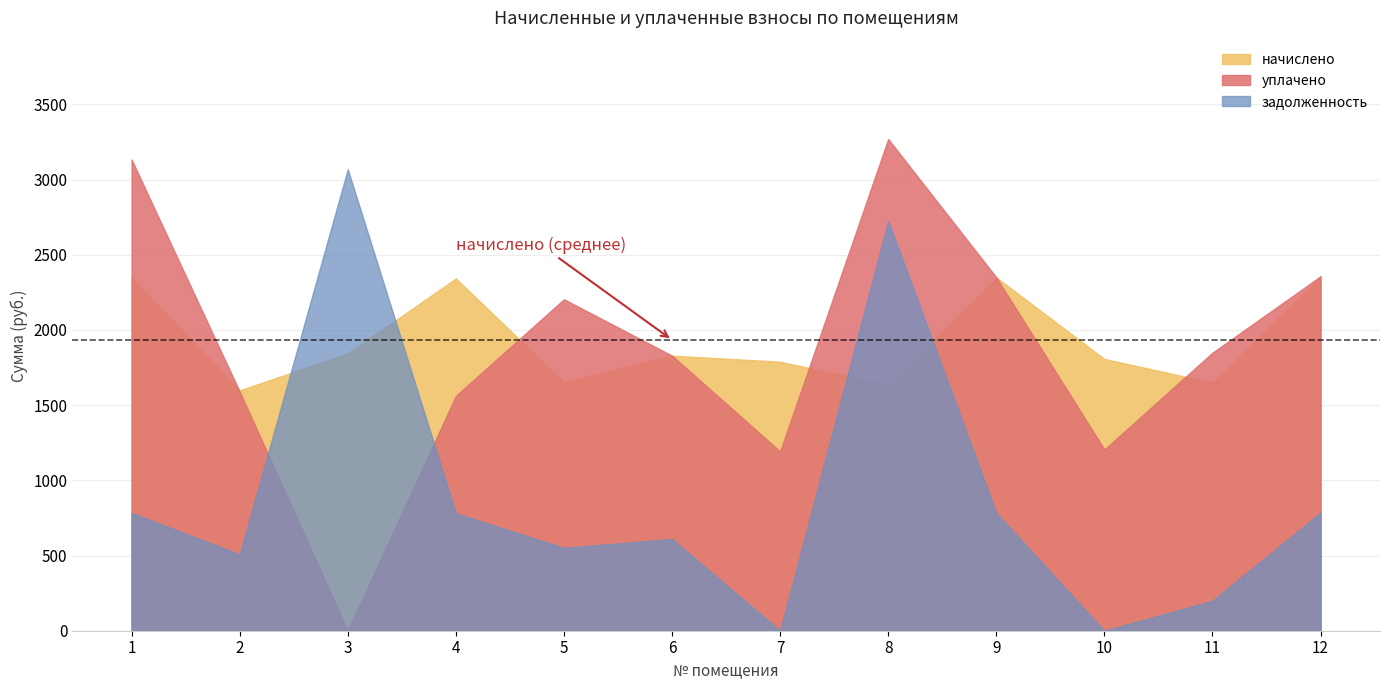

What is the sum of all задолженность values?

10795.2